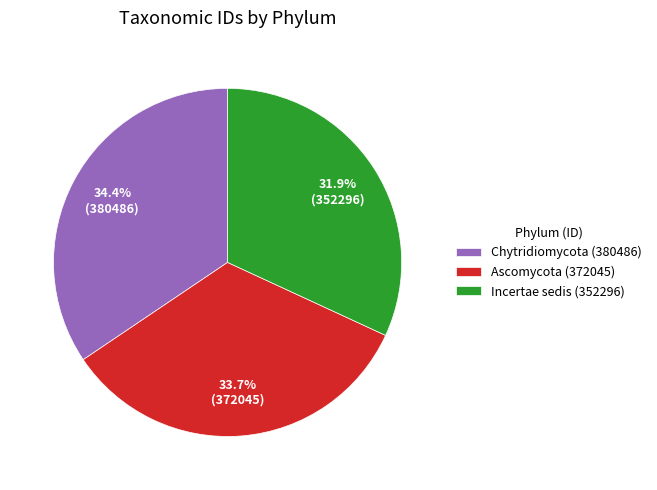

Rank the categories by value from highest to lowest.

Chytridiomycota (380486), Ascomycota (372045), Incertae sedis (352296)